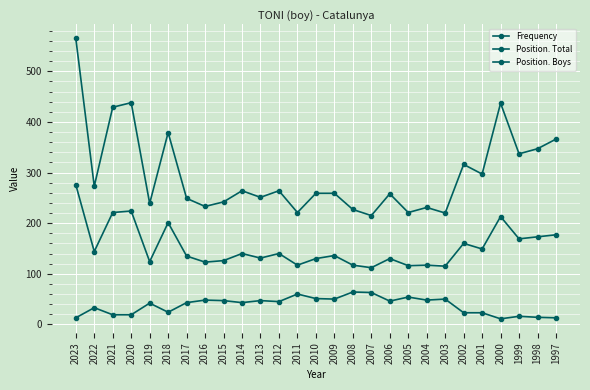

How many lines are shown in the chart?

3